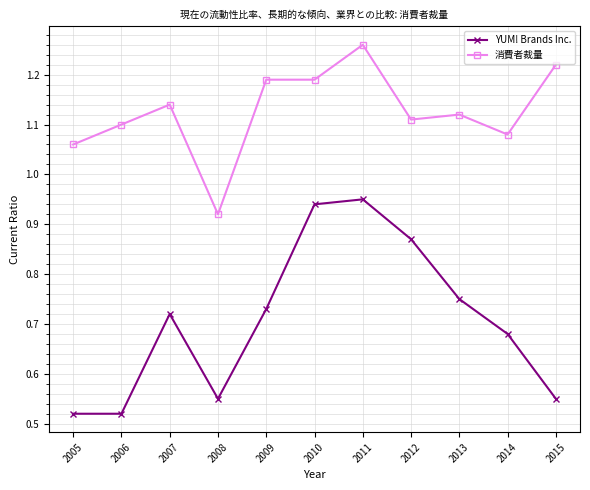

Where is the first local maximum for 消費者裁量?

2007